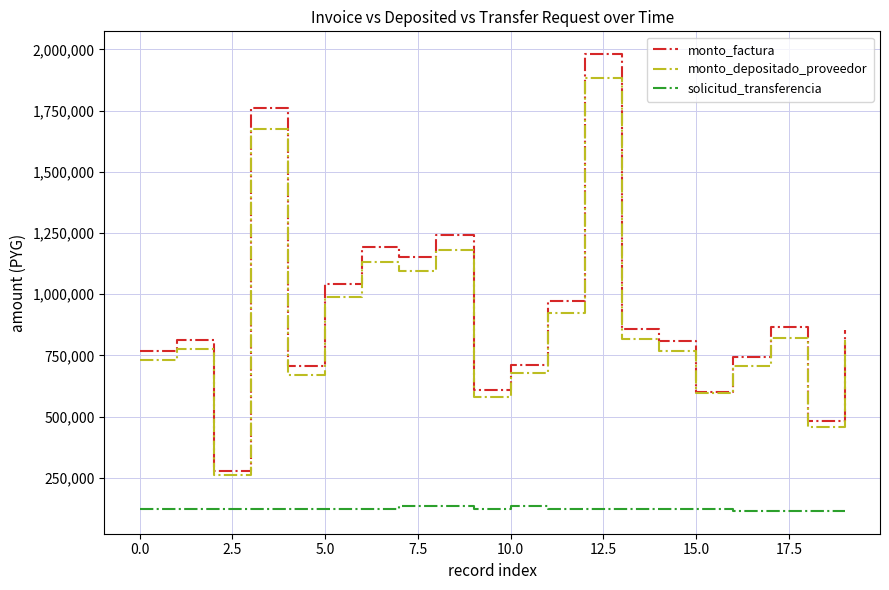

What is the difference between the second highest and second lowest values in the monto_factura series?

1277435